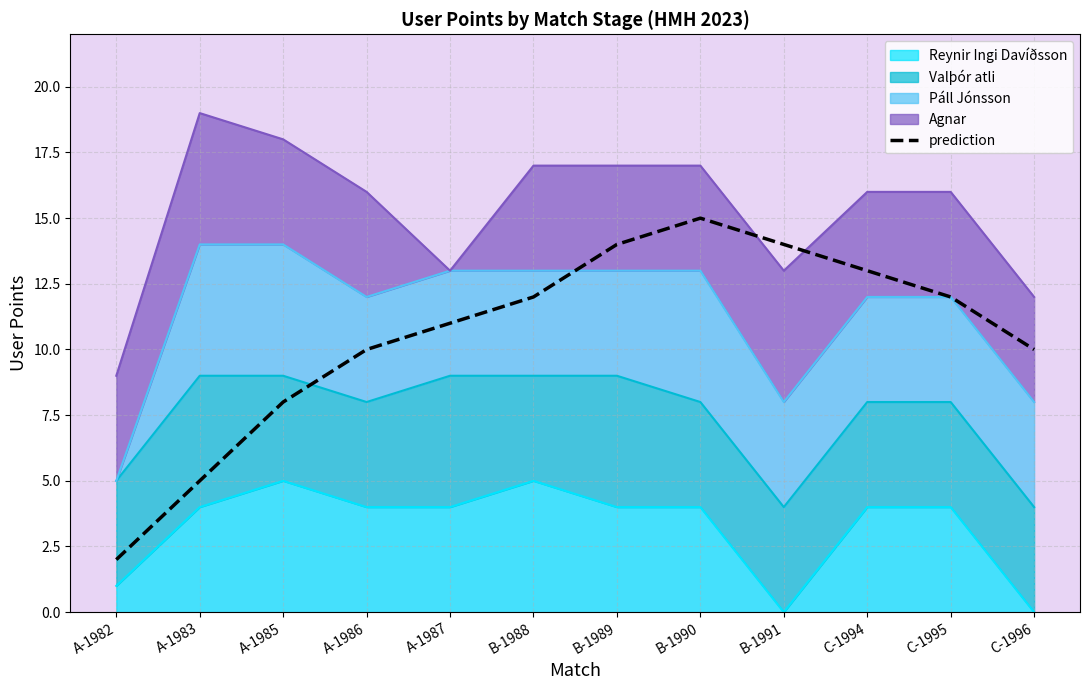

At which category does the data reach its first local peak?

B-1990